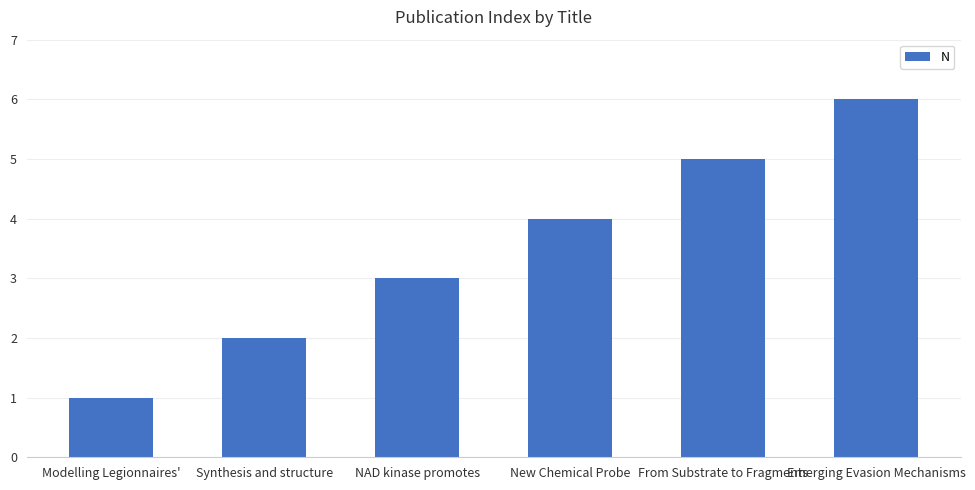

What position from the right is From Substrate to Fragments?

2